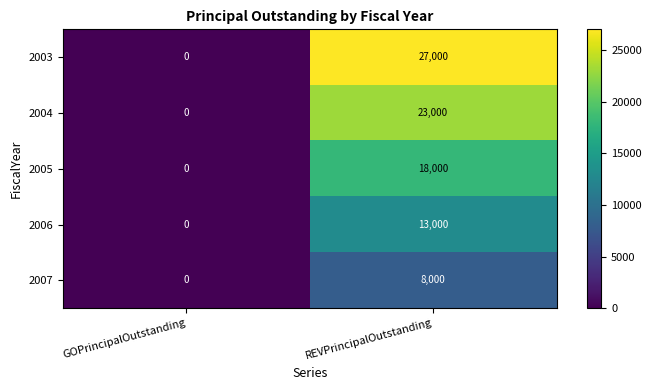

Is it true that 2006 equals 13000 at REVPrincipalOutstanding?

True